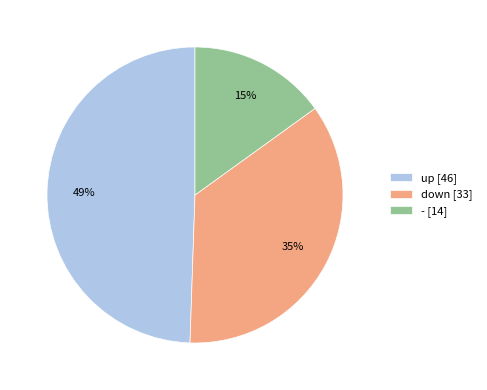

Does - account for over 50% of the chart?

No